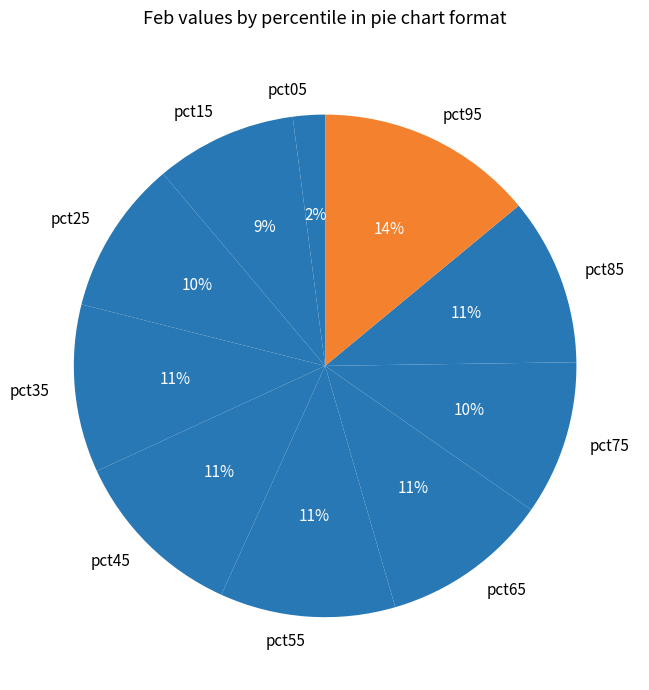

Is the sum of pct75 and pct55 greater than half?

No